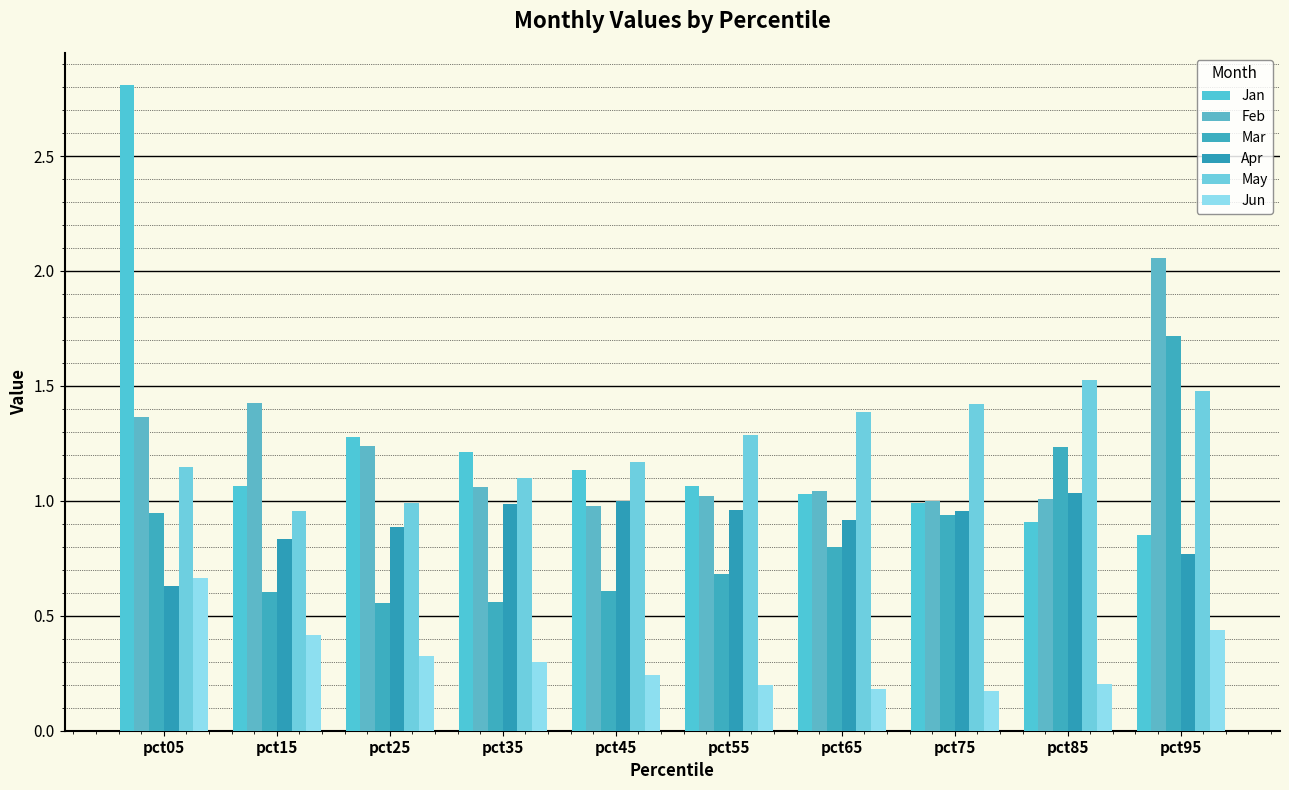

Count the number of data series in this chart.

6